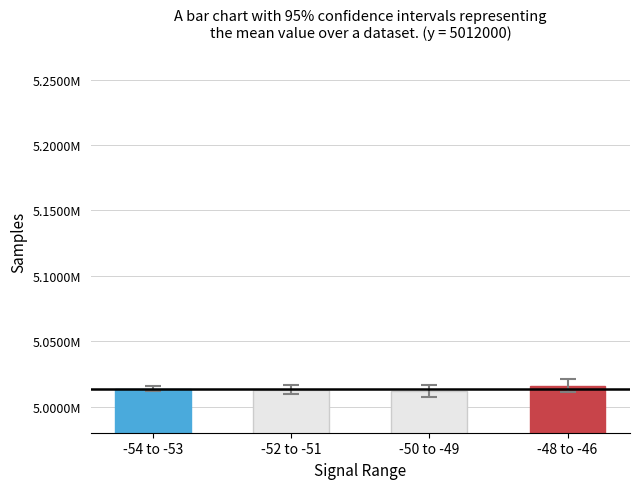

Does the chart contain any negative values?

No